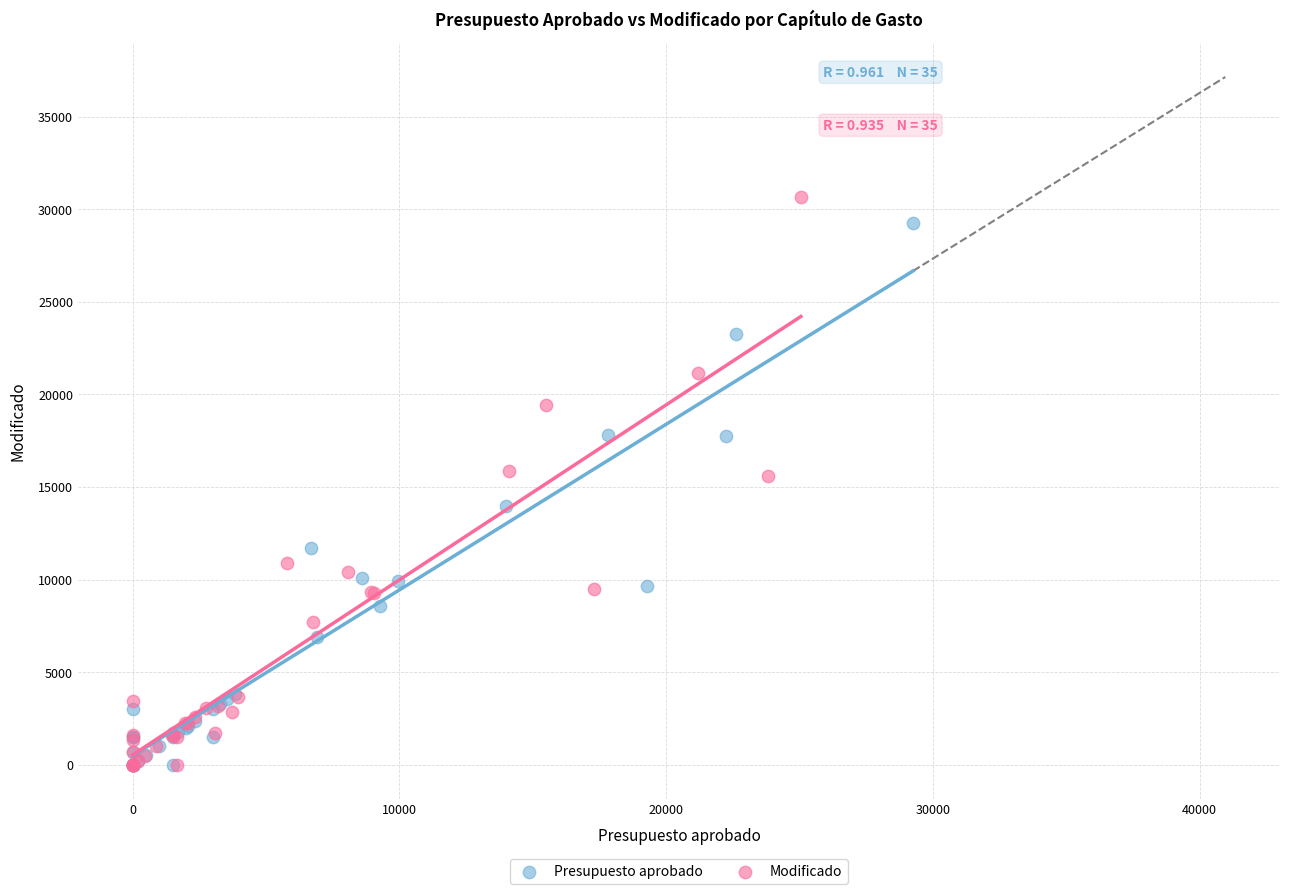

Which series contains the highest Y value?

Modificado